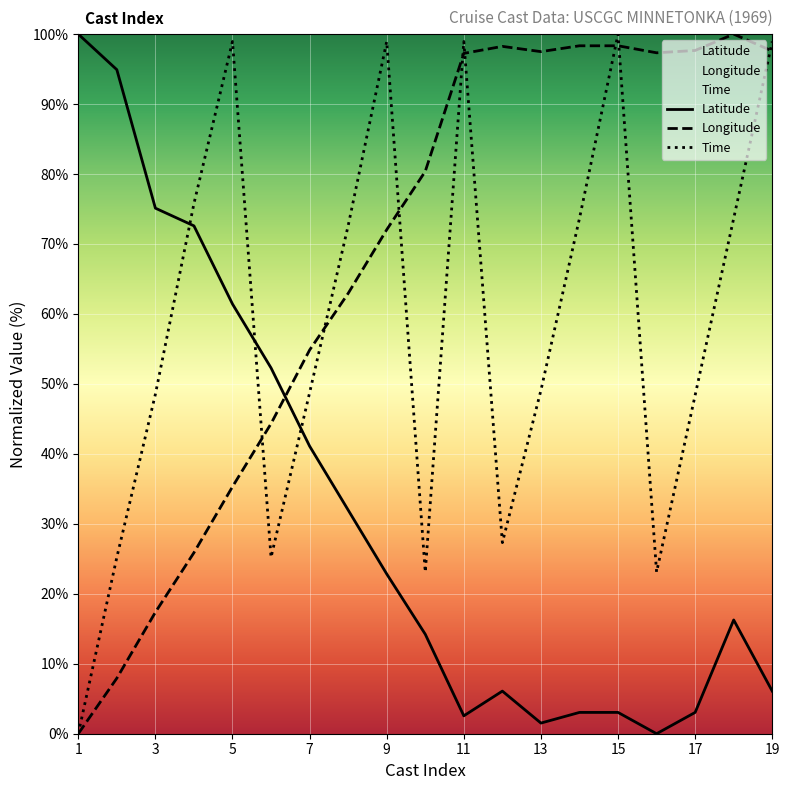

At 2, list the series in order from largest to smallest.

Latitude, Time, Longitude